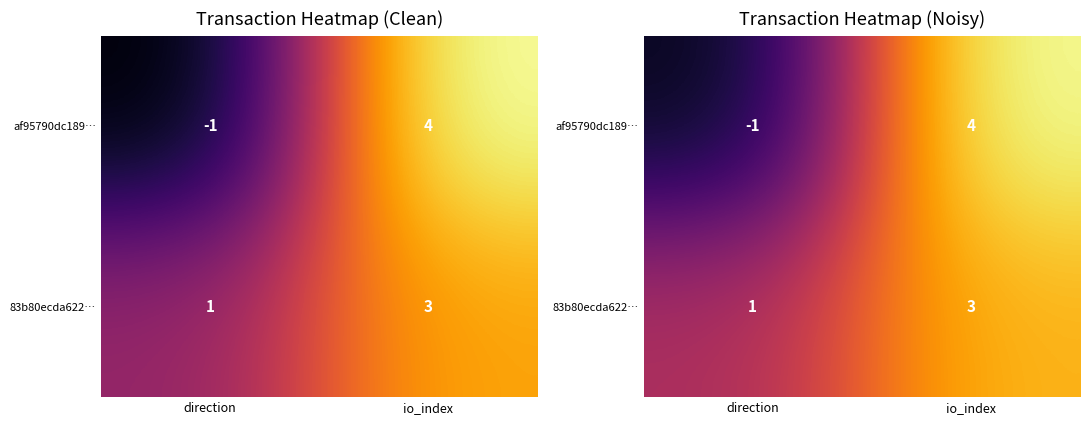

Rank the series at direction from highest to lowest value.

83b80ecda622…, af95790dc189…